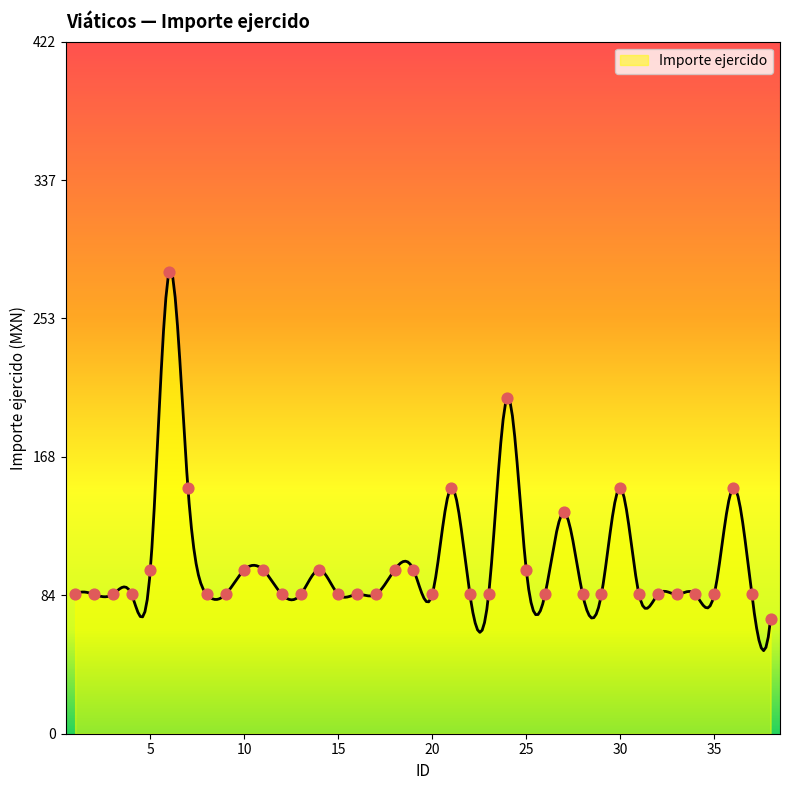

Between 2 and 37, which is larger?

2